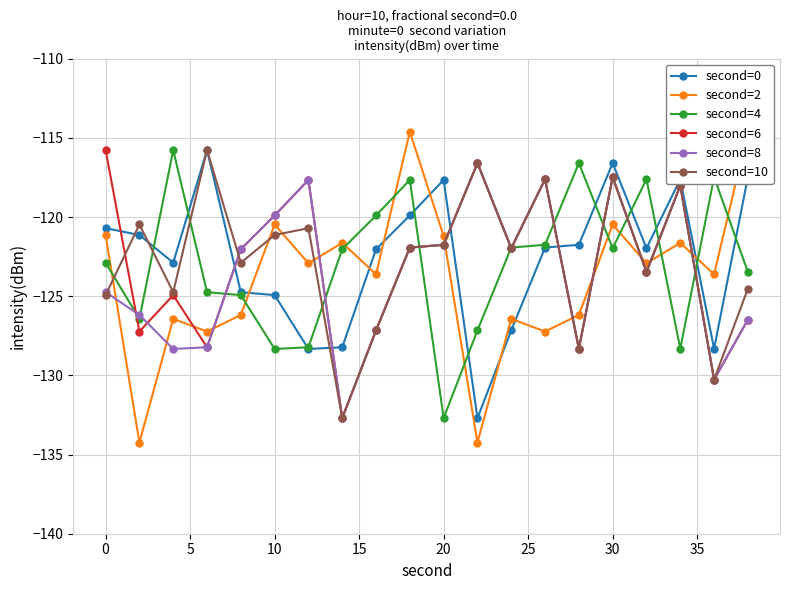

Which series has the largest total across all categories?

second=0